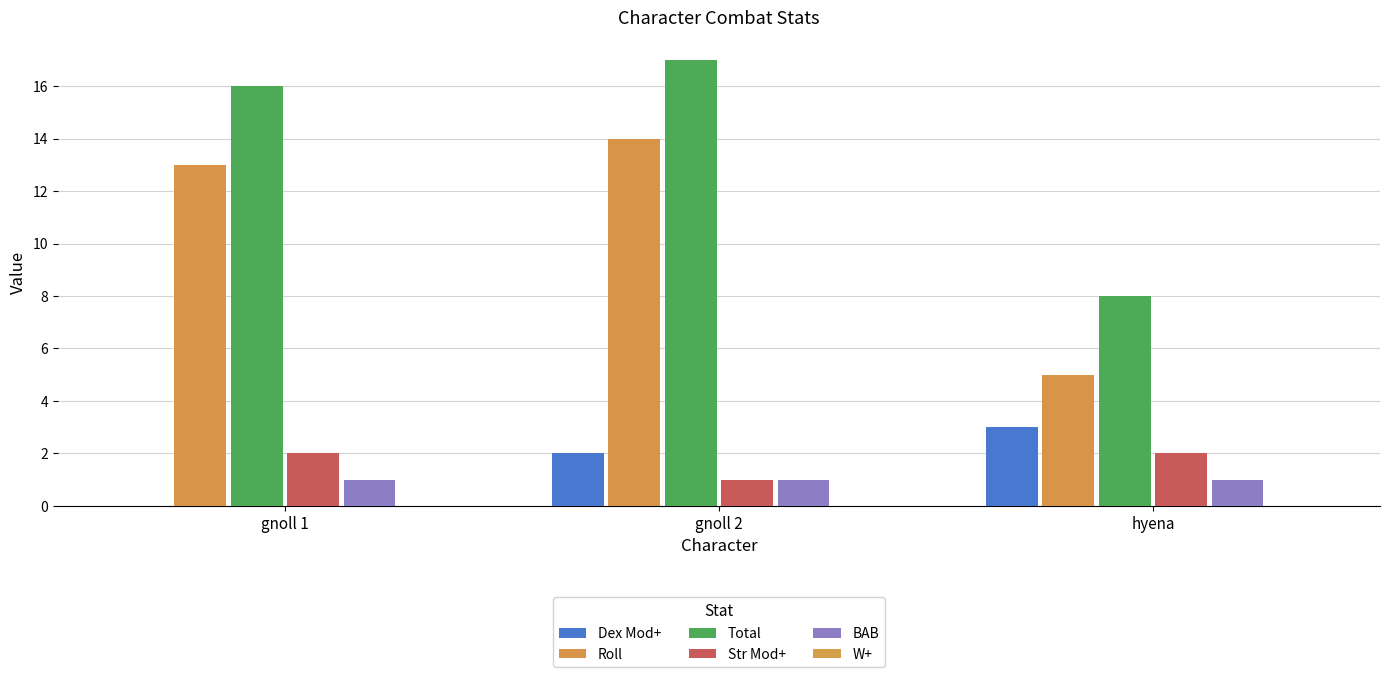

Does the chart contain stacked bars?

No